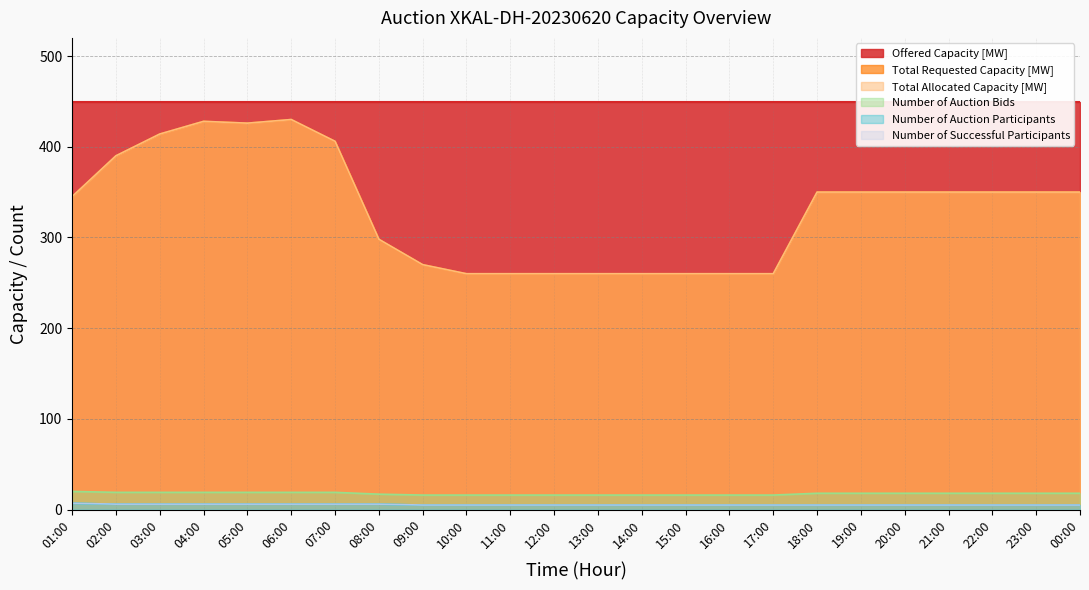

What is the sum of the Number of Auction Participants values at 01:00 and 14:00?

12